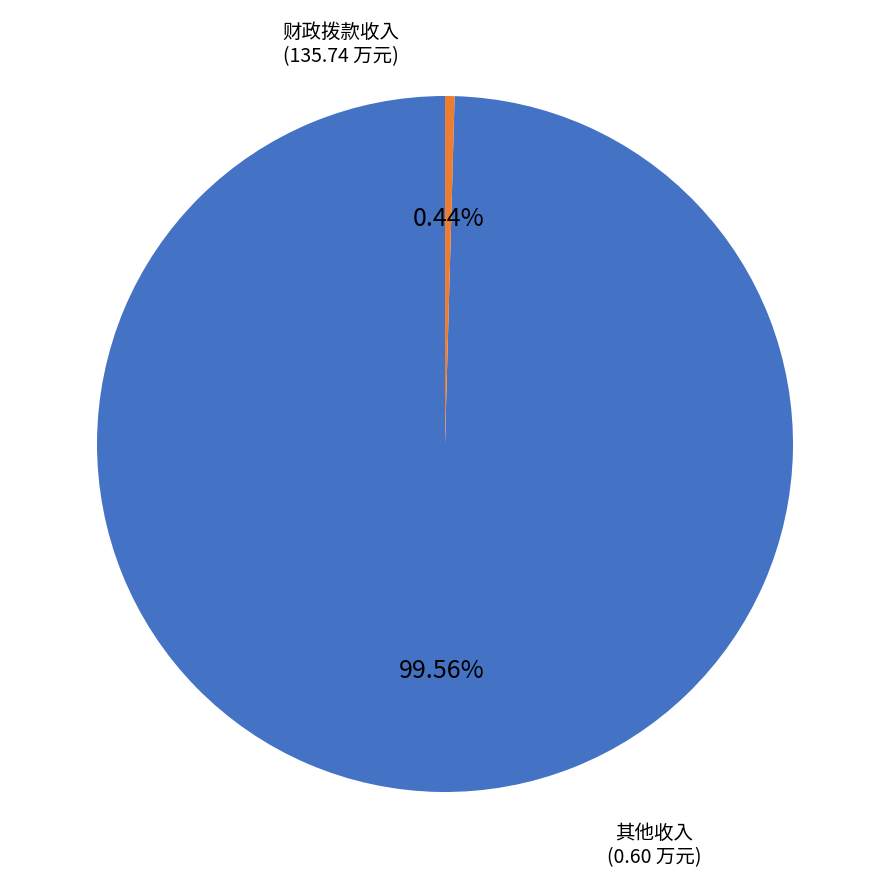

How many segments does this pie chart have?

2